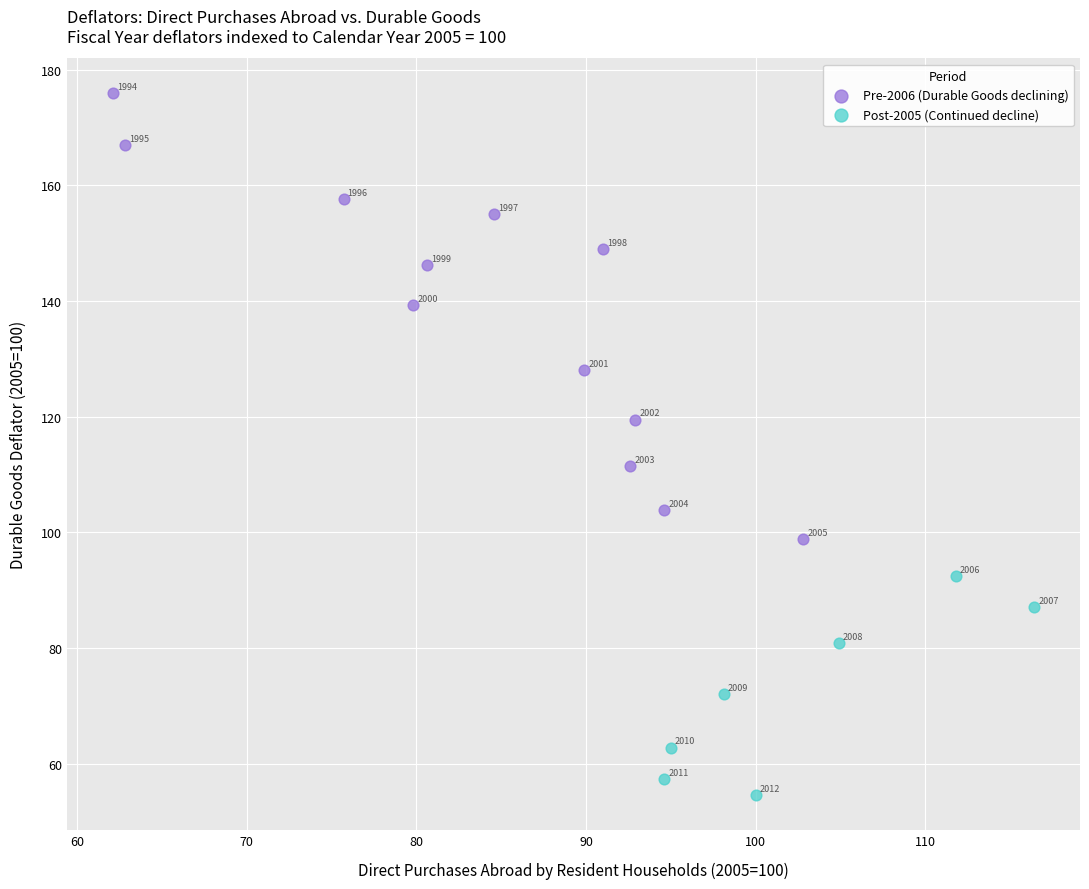

Which series has the largest Y range (max minus min)?

Pre-2006 (Durable Goods declining)